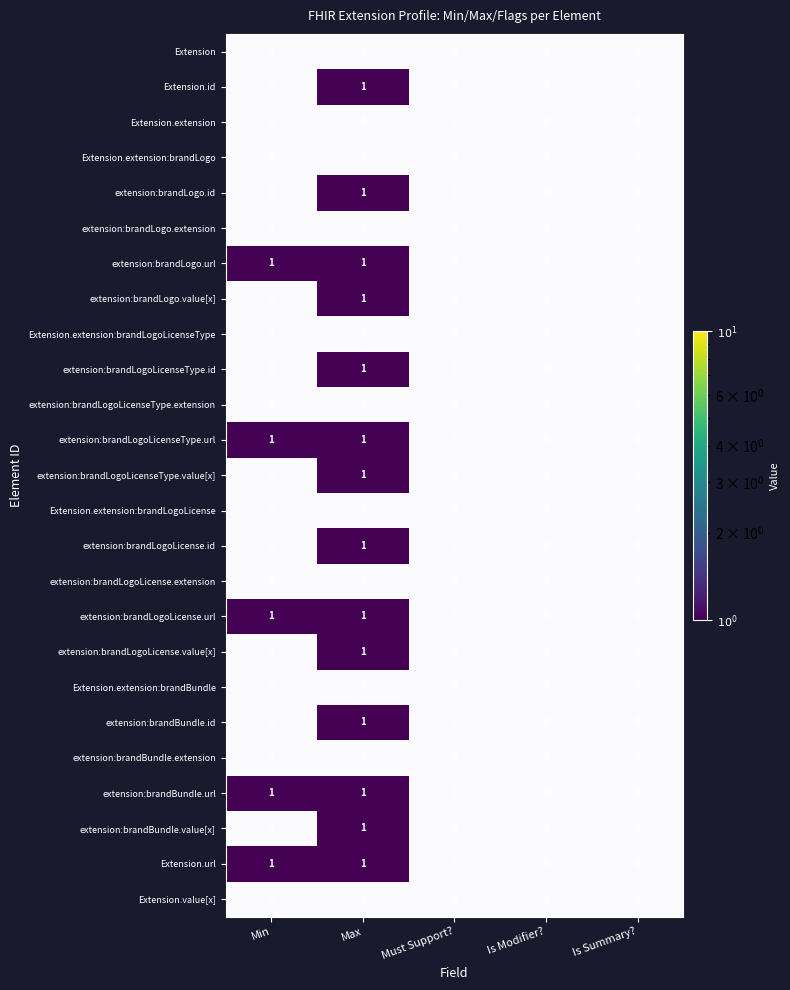

True or false: extension:brandLogoLicenseType.value[x] has a value of 1 at Max.

True